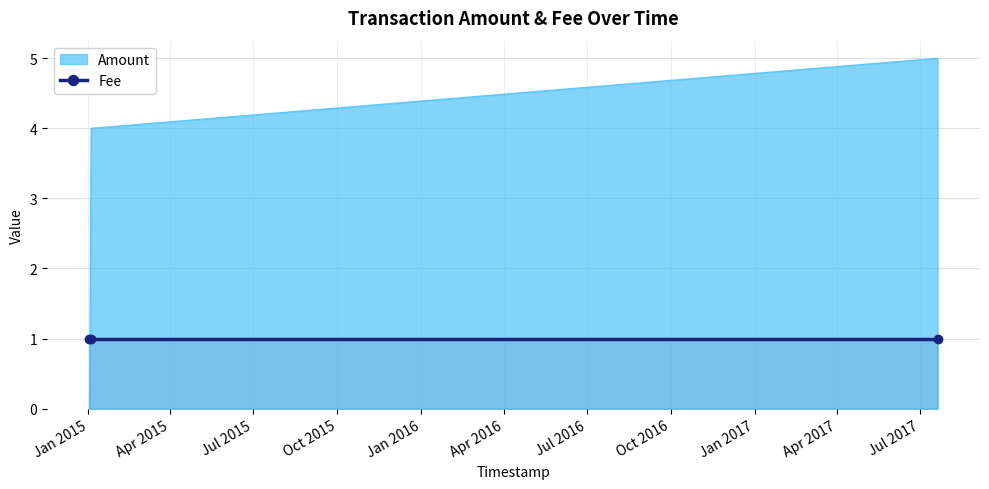

Rank the categories by value from highest to lowest.

2017-07-20 12:13:41, 2015-01-03 23:23:38, 2015-01-02 03:40:28